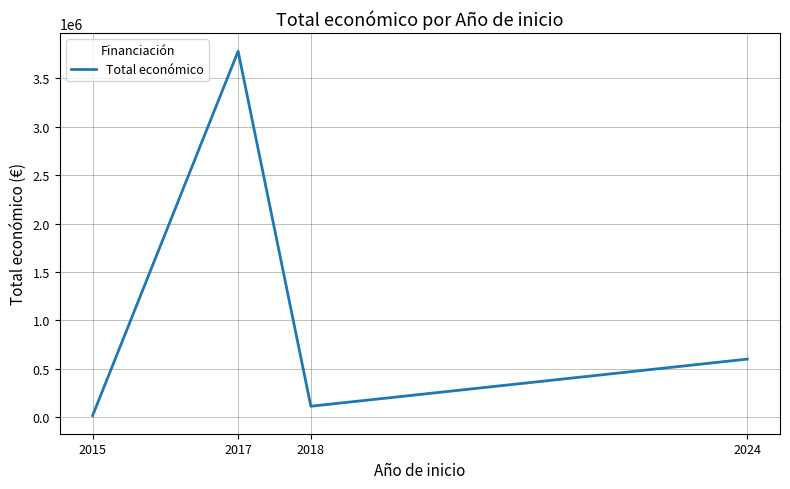

What is the change in value from 2018 to 2024?

+486988.9